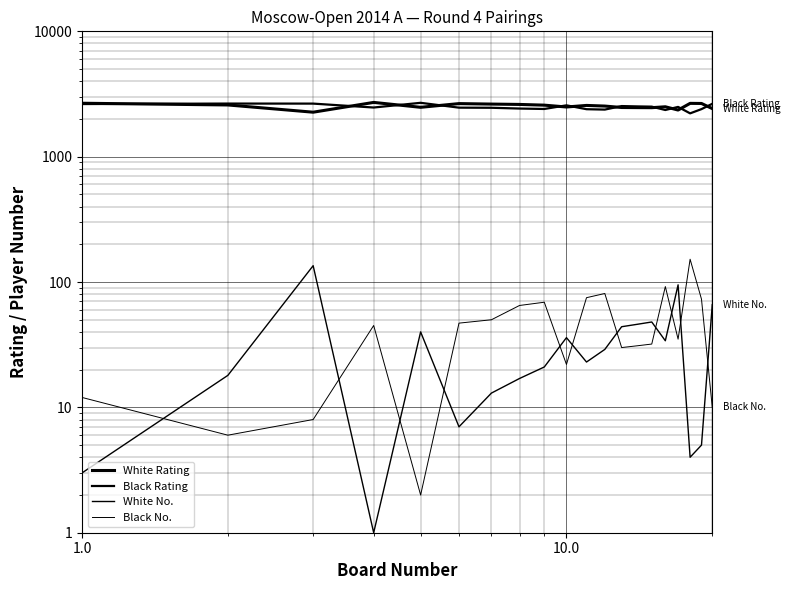

What is the difference between the maximum and minimum values in the White Rating series?

446